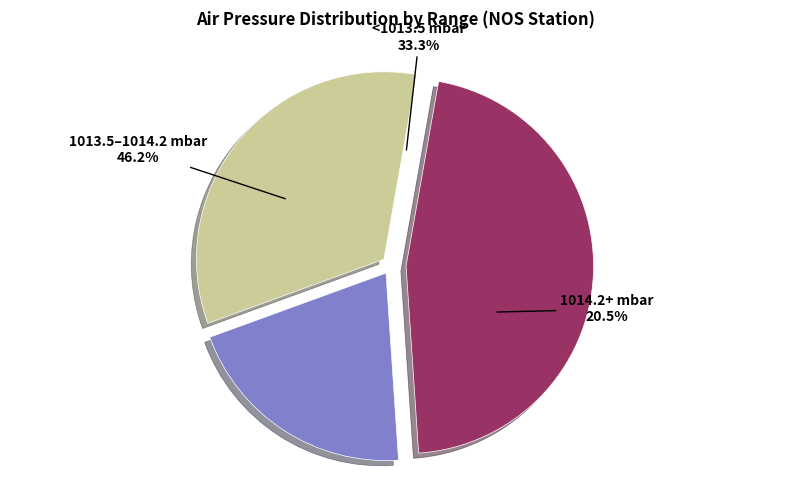

Do 8 and 22 together represent more than half of the pie?

No